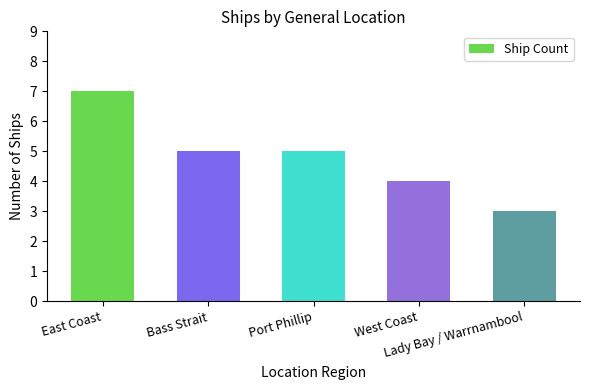

Reading left to right, extract all data points from this chart.

East Coast=7	Bass Strait=5	Port Phillip=5	West Coast=4	Lady Bay / Warrnambool=3